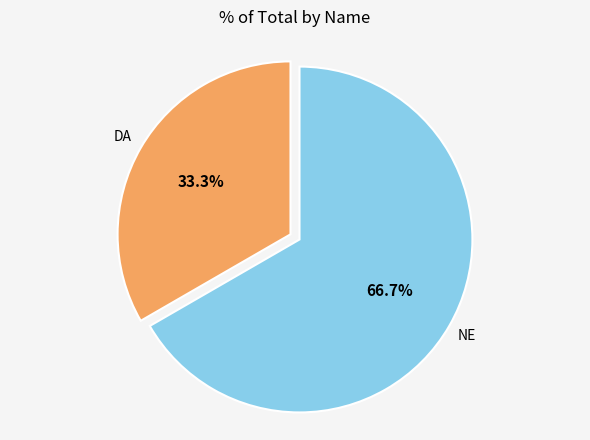

Is there a majority slice in this chart?

Yes